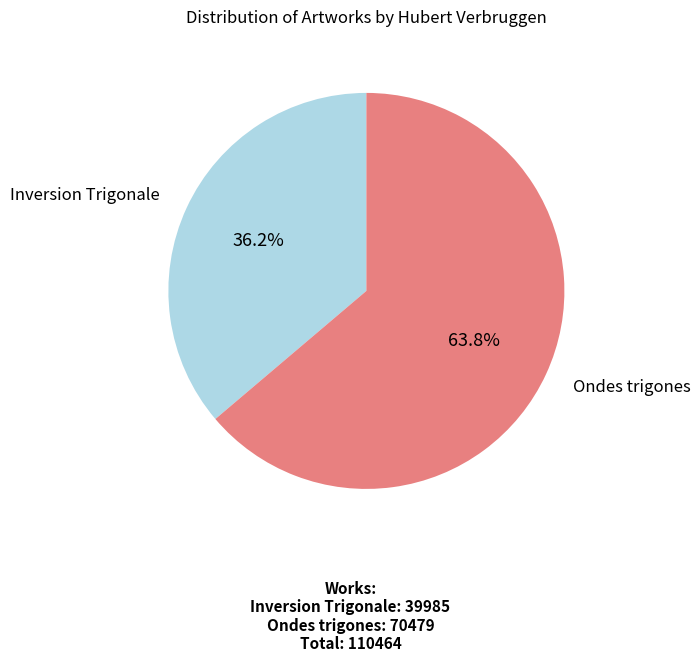

What portion of the pie excludes Ondes trigones?

36.2%